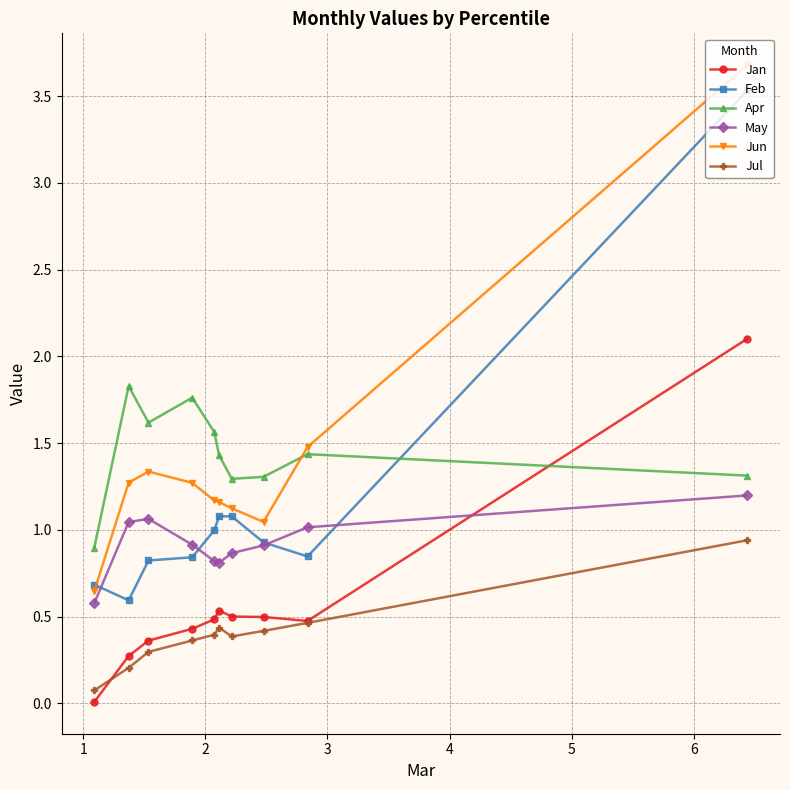

What is the value of the Jul point at the 2nd from the left?

0.2